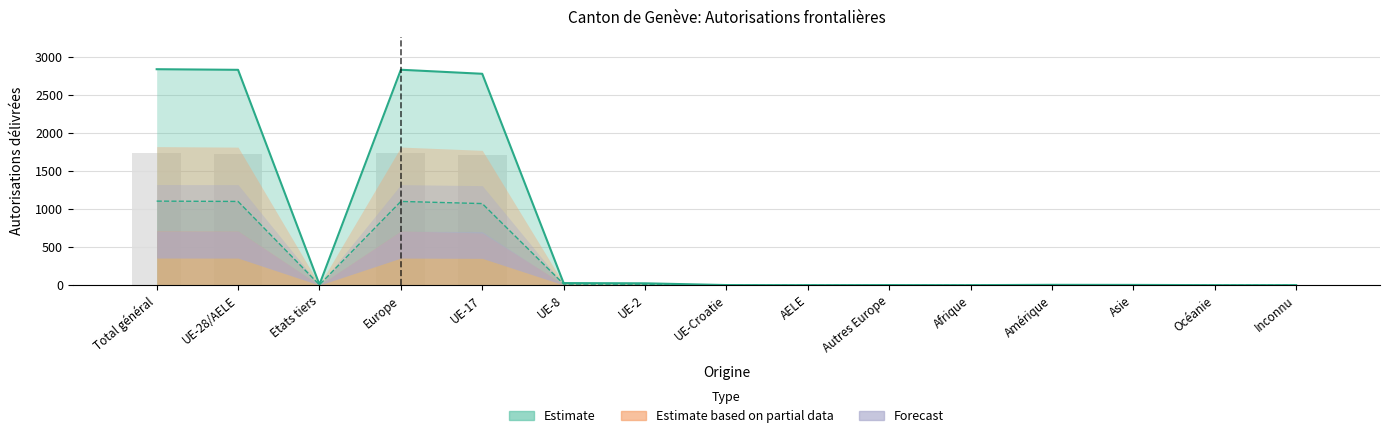

Read the value at UE-28/AELE, to the nearest 10.

1730